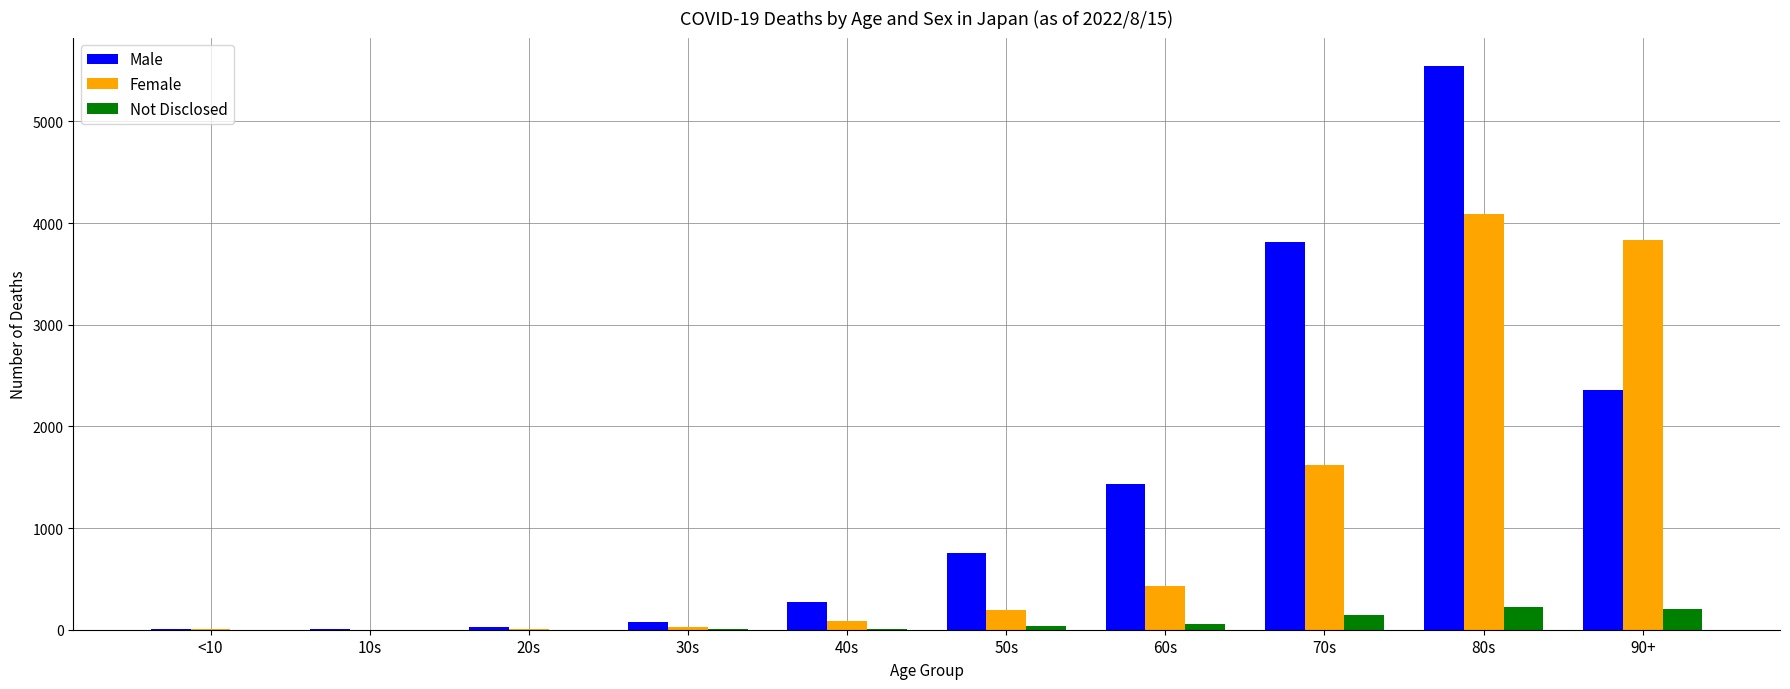

What is the difference between the Female values at 30s and 20s?

21